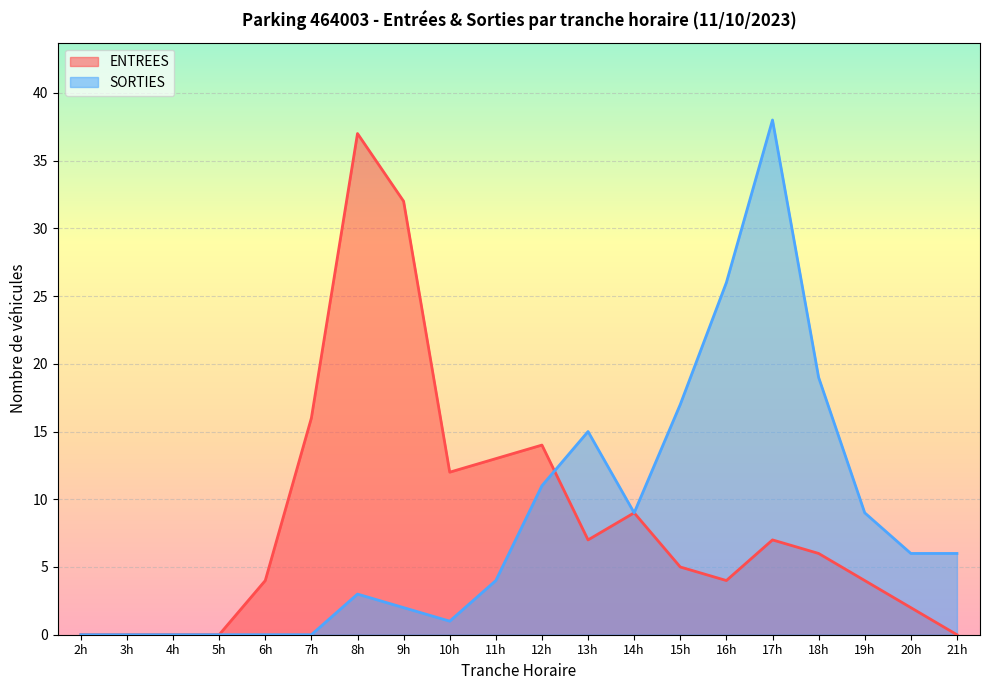

Between 4h and 13h, which series saw the biggest shift?

SORTIES